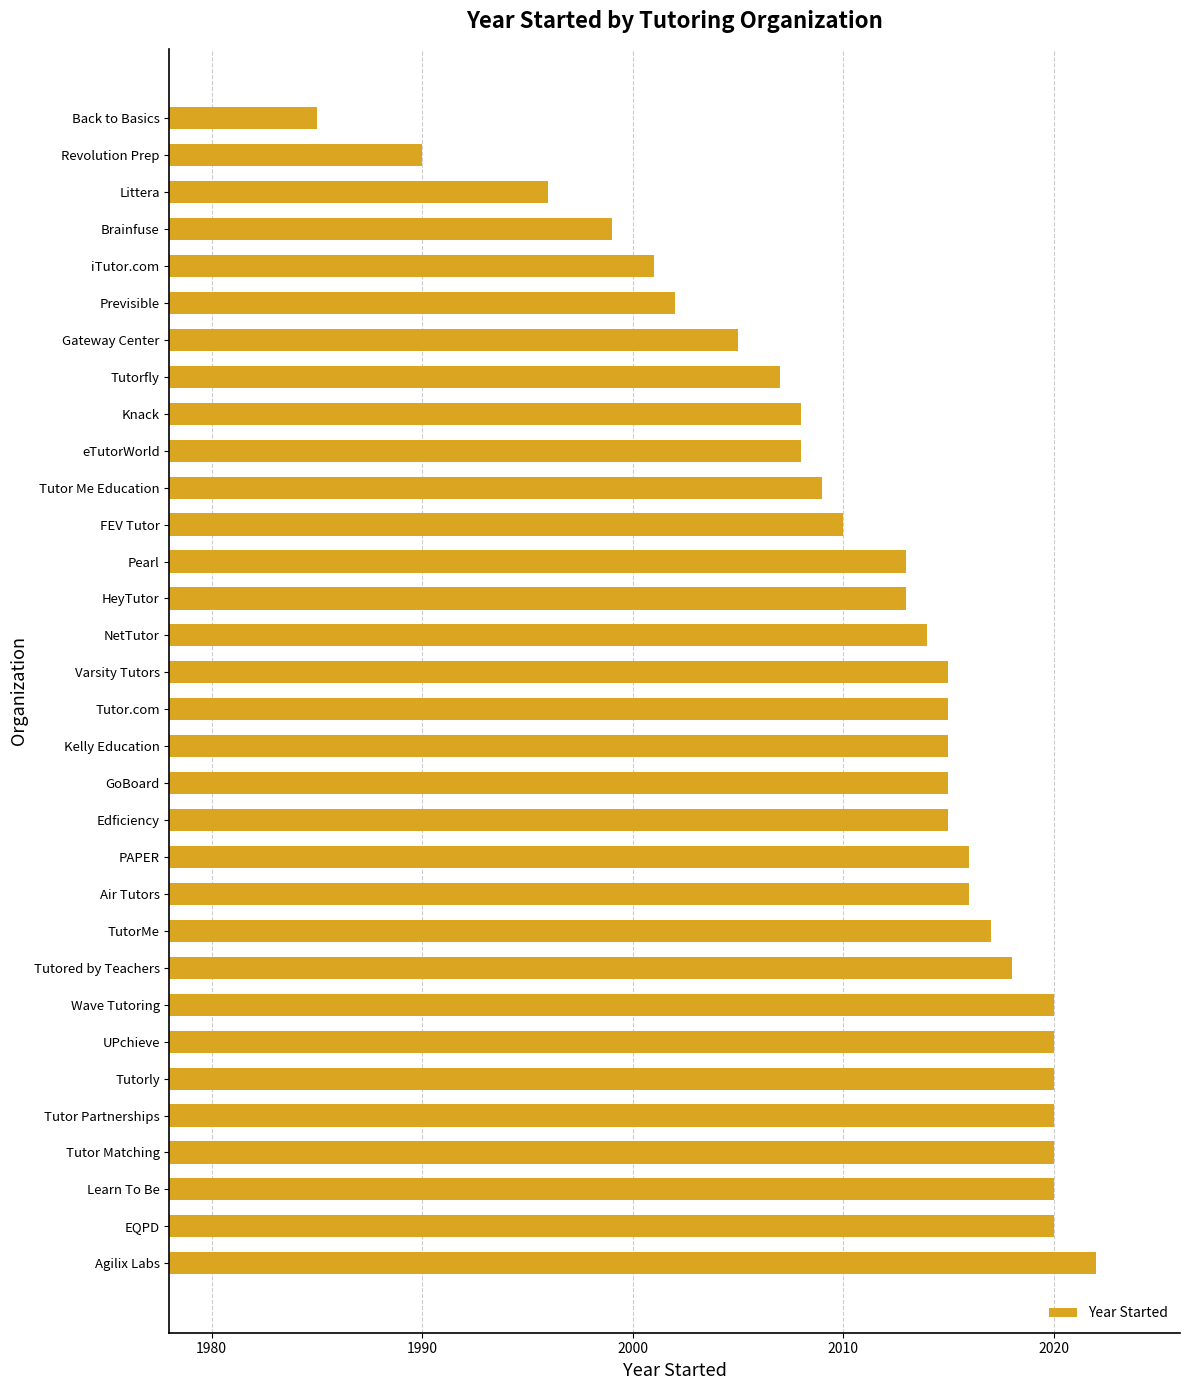

Which category has the highest value across all series?

Agilix Labs